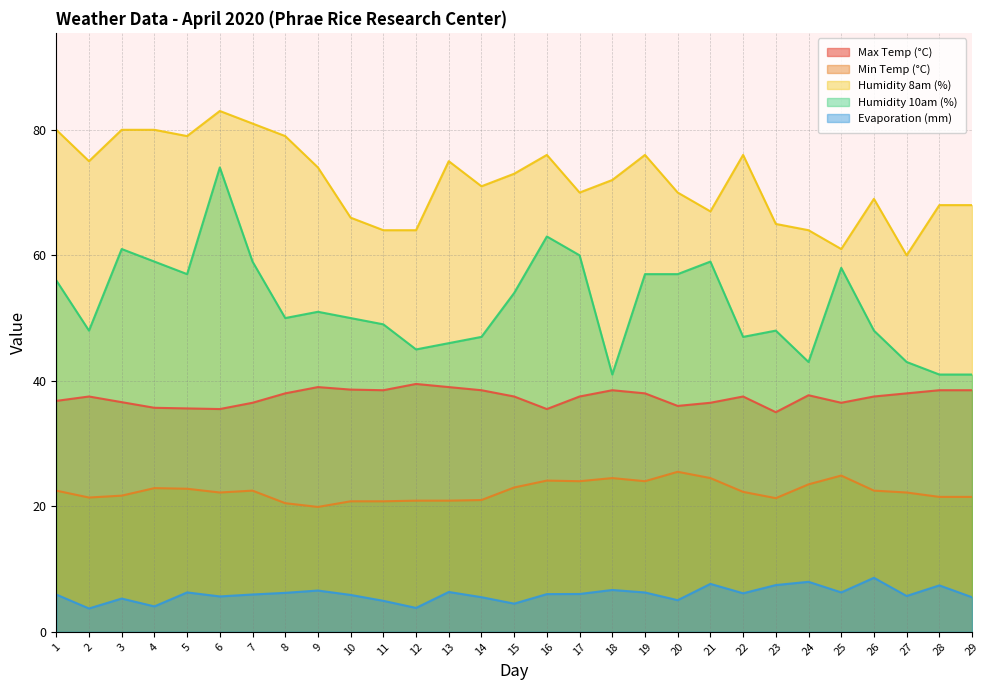

True or false: Min Temp (°C) has a value of 21.3 at 23.

True